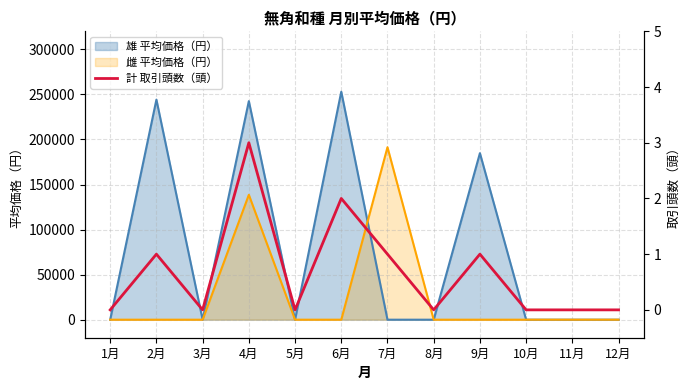

Is it true that the value at 1月 is 0?

True